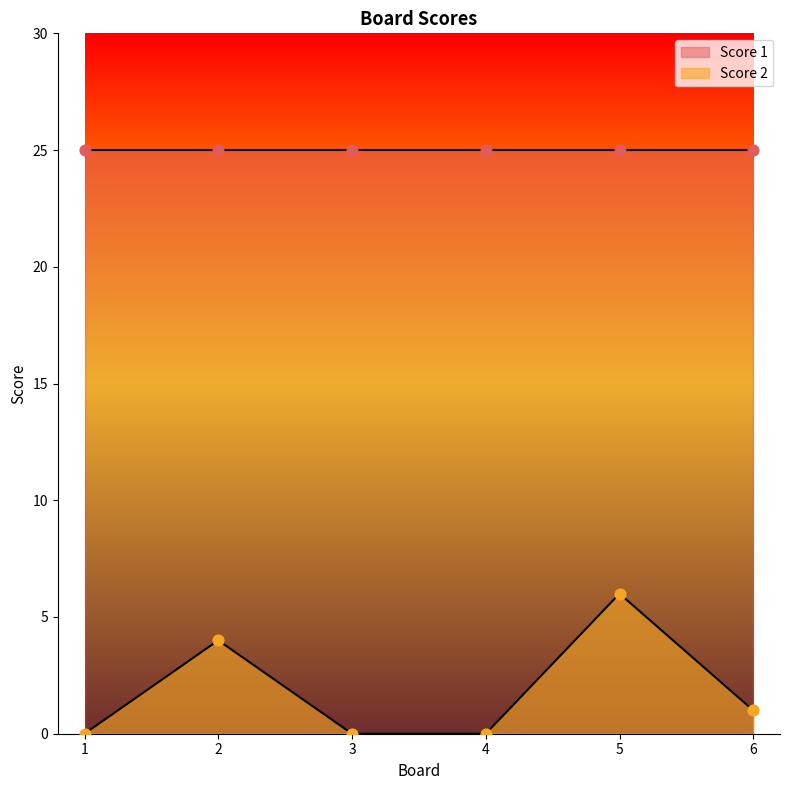

What is the change in value from 3 to 5?

+6